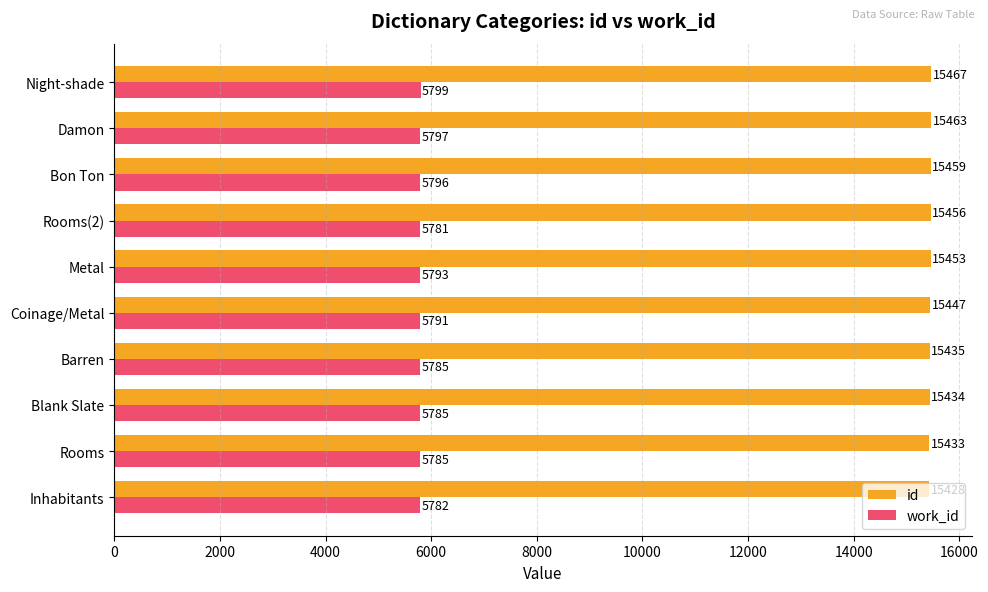

At how many categories does at least one series exceed 11935?

10